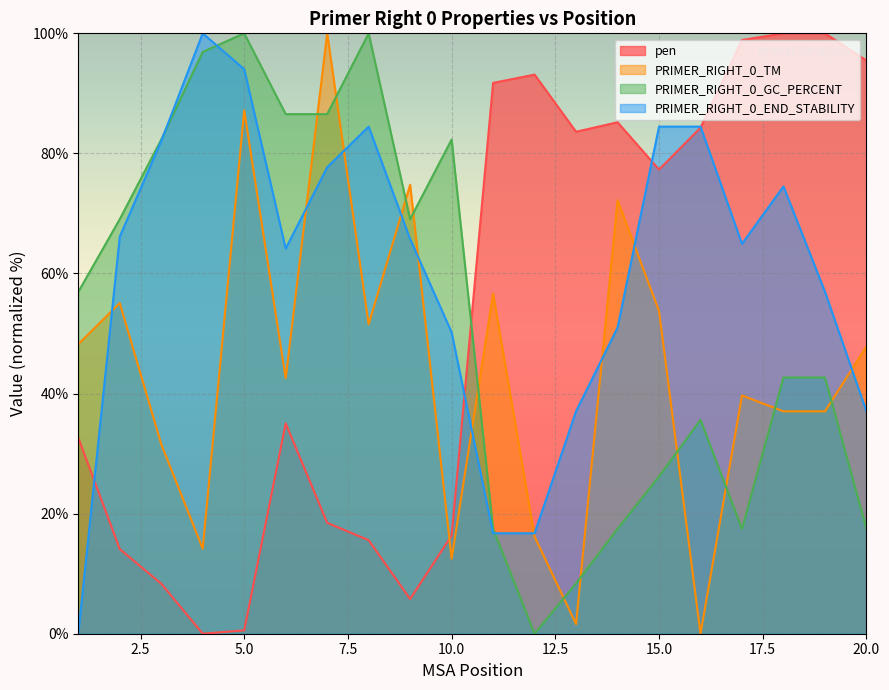

How many lines are shown in the chart?

4